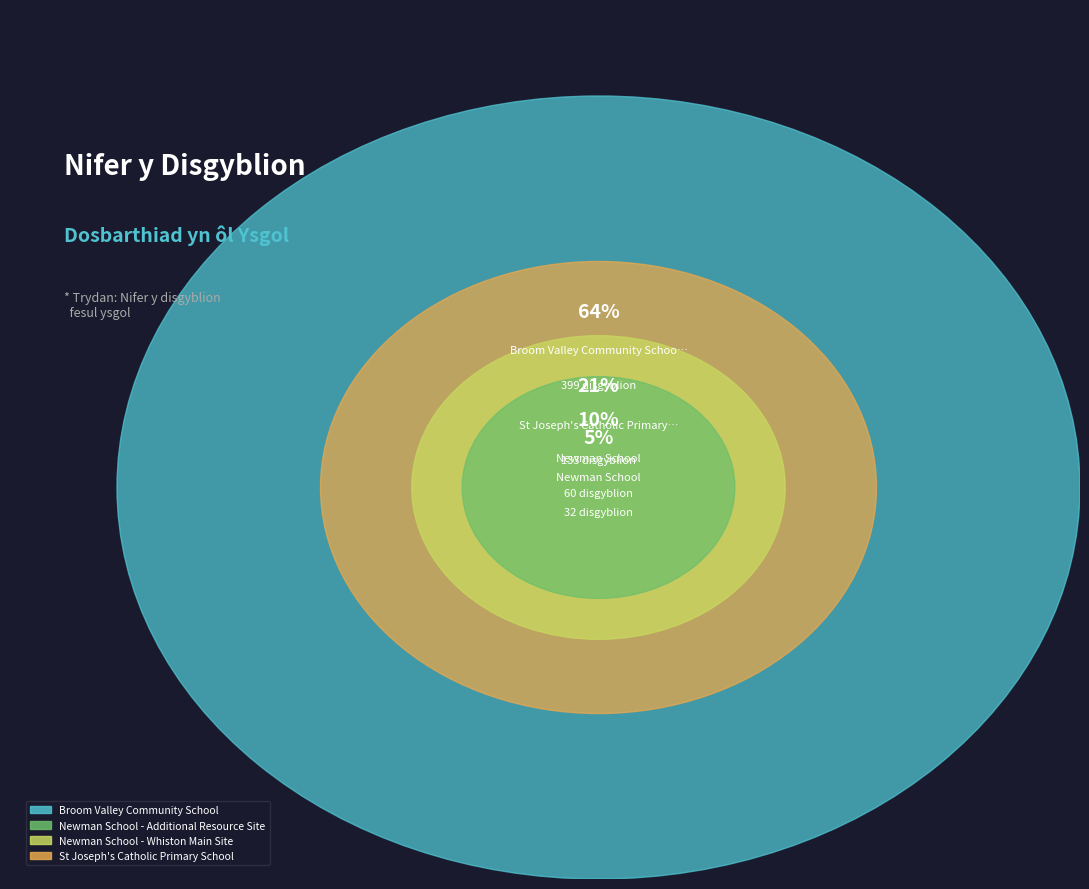

Rank the categories by value from highest to lowest.

Broom Valley Community School, St Joseph's Catholic Primary School, Newman School - Whiston Main Site, Newman School - Additional Resource Site